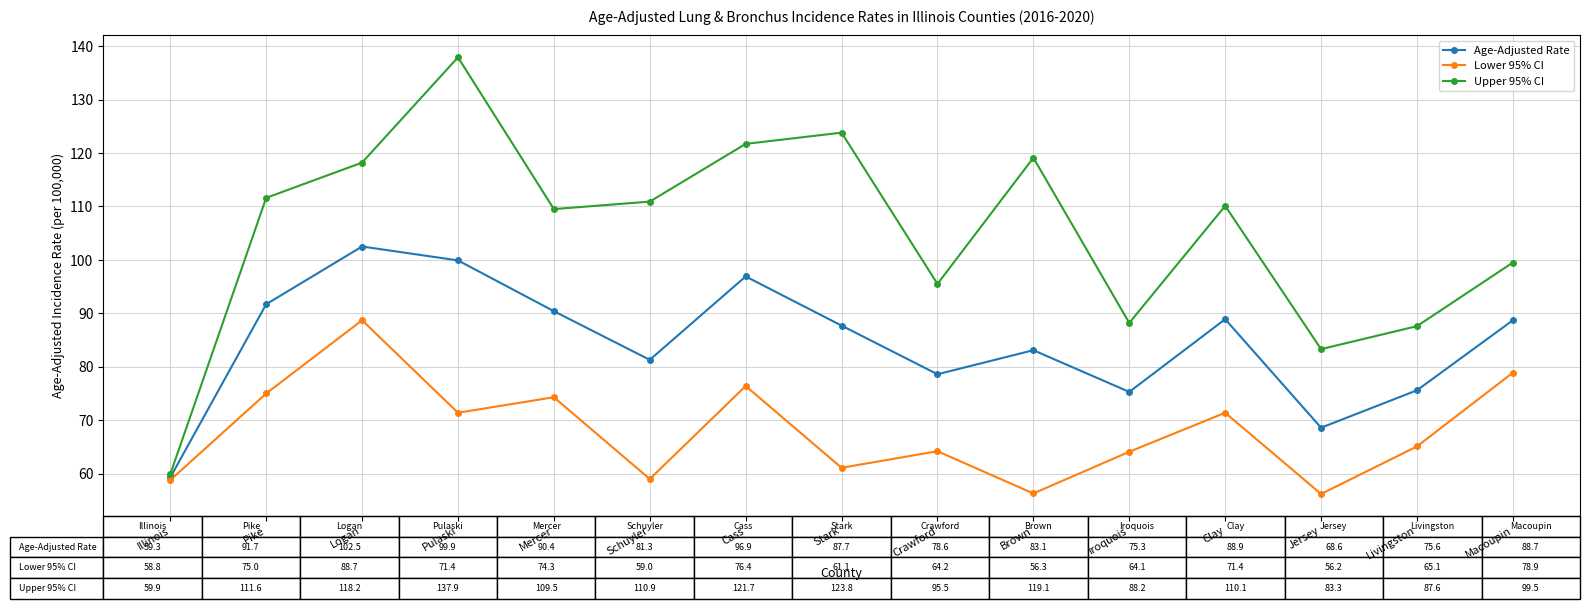

What is the value of the Age-Adjusted Rate point at the 13th from the left?

68.6